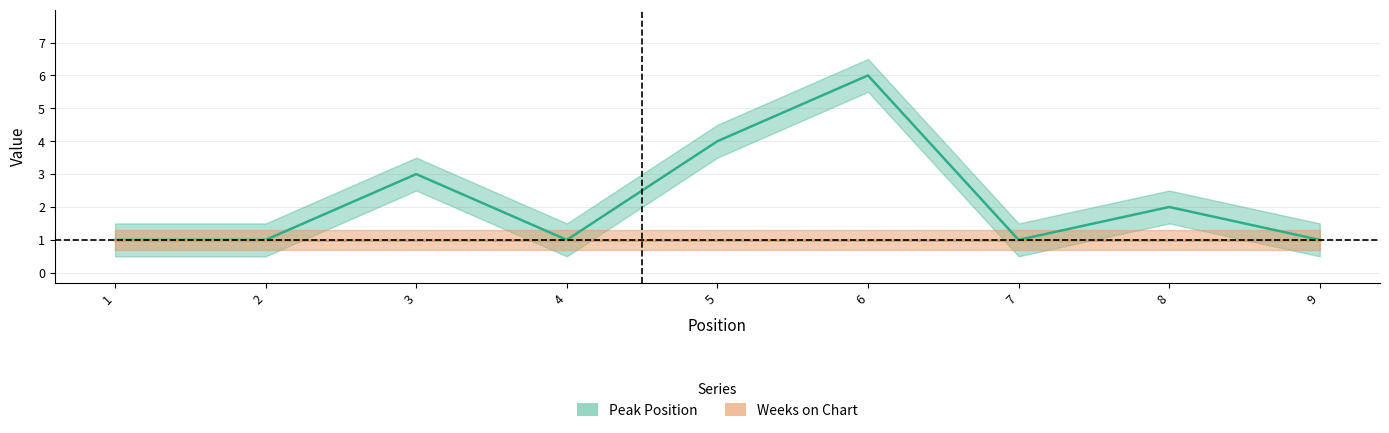

Is it true that the value at 9 is 1?

True